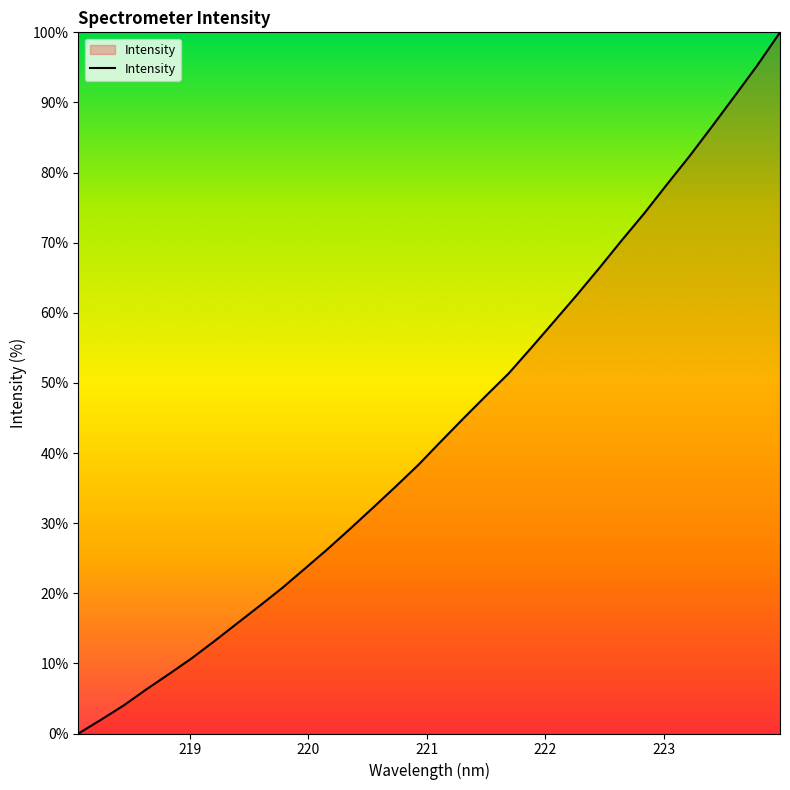

What is the maximum value shown in the chart?

100.0